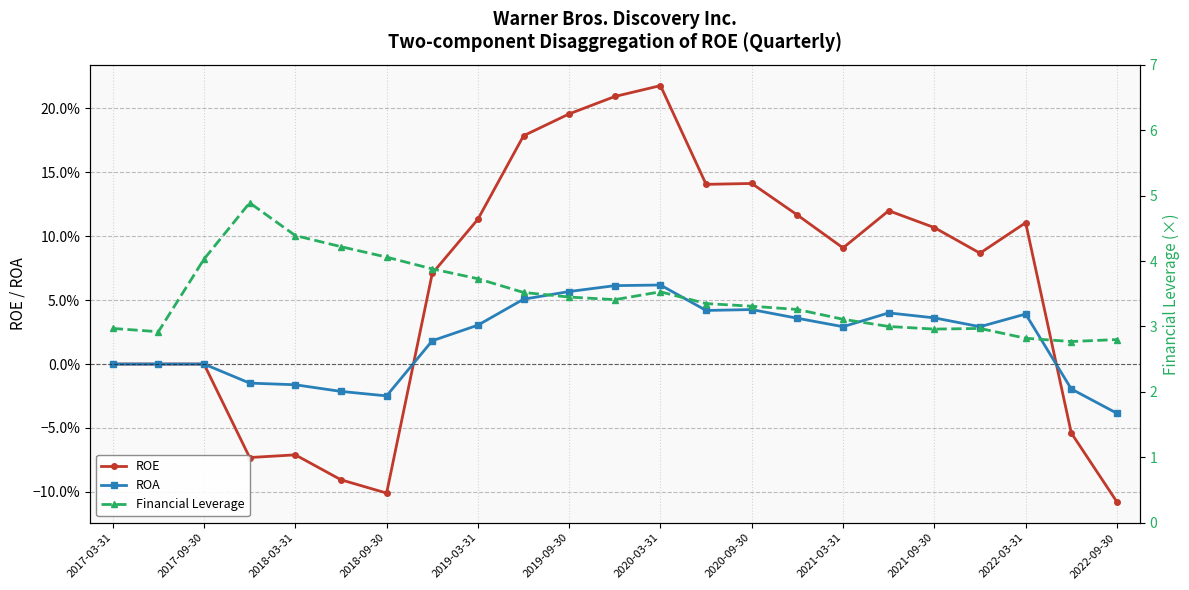

How many values in the ROE series are below 0?

6